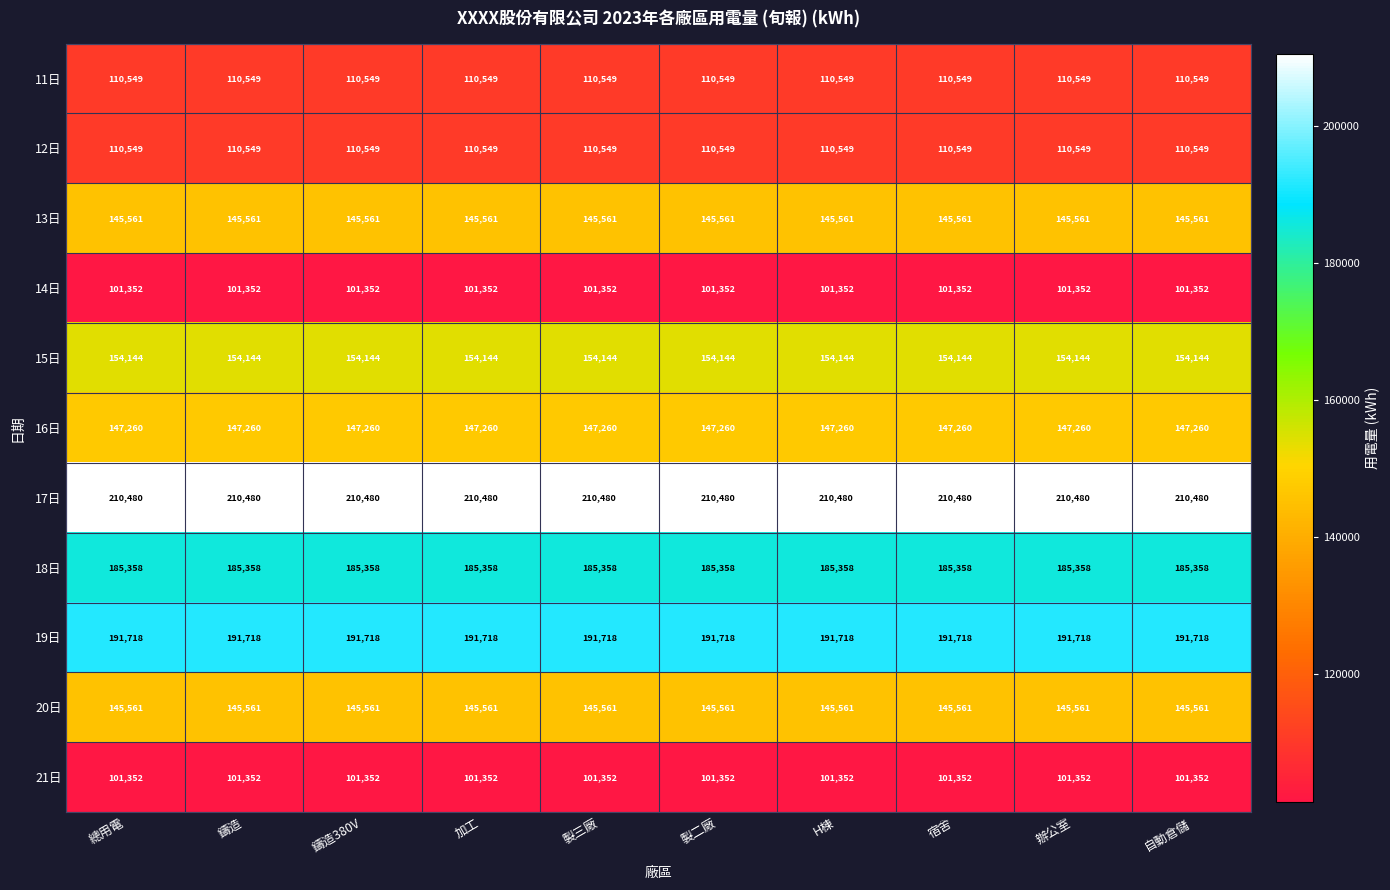

What value does the 17日 series have at 鑄造?

210480